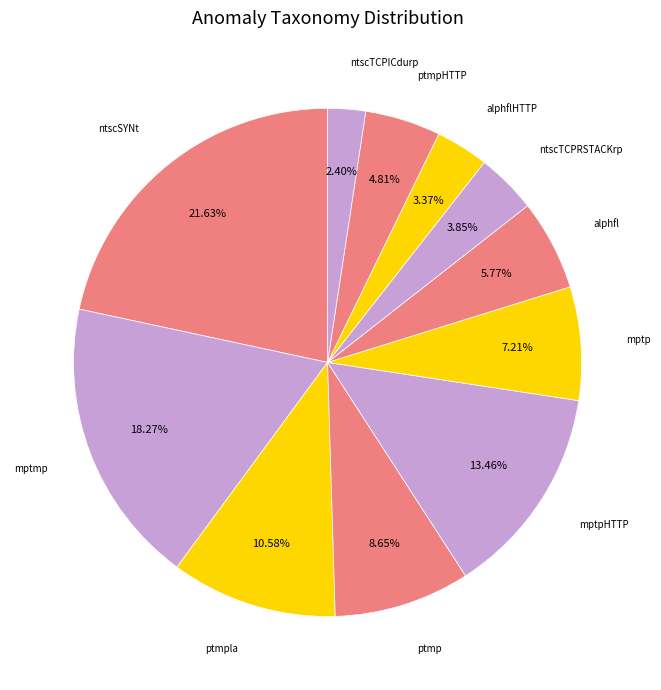

How many slices are in this pie chart?

11